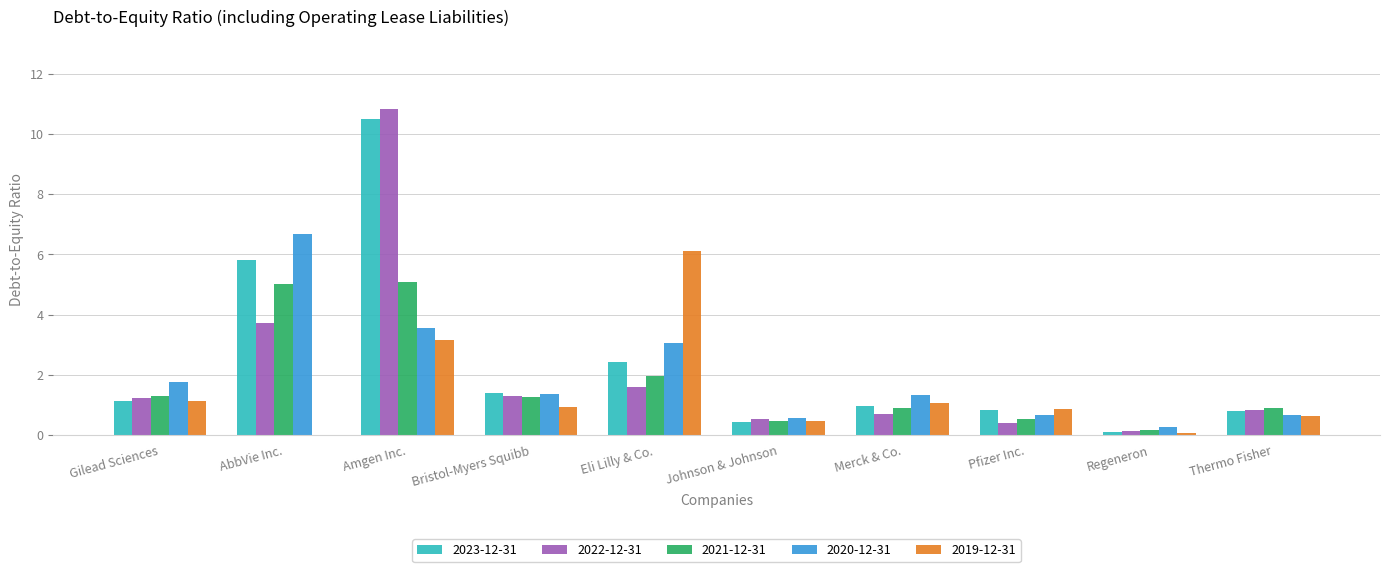

What is the difference between the 2020-12-31 values at Regeneron and Johnson & Johnson?

0.3